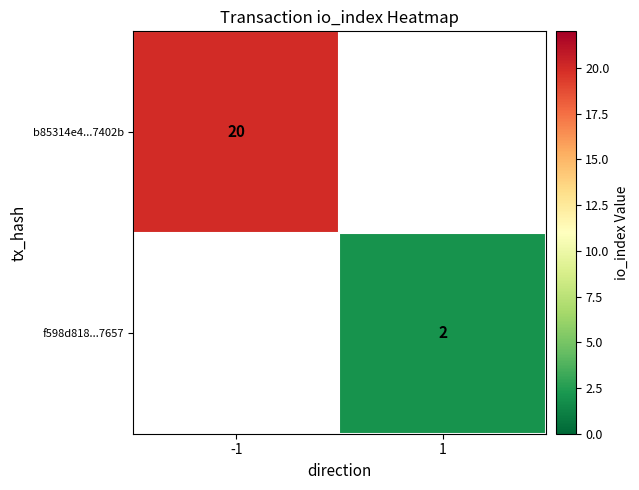

The b85314e4...7402b series shows 12 at -1. True or false?

False